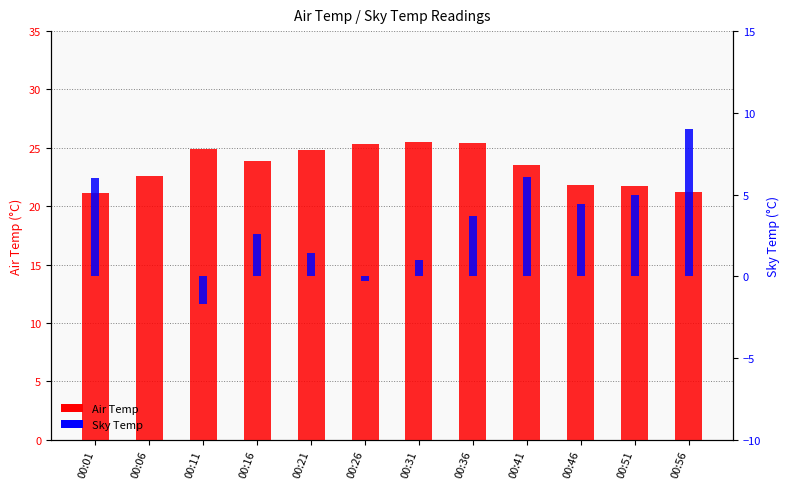

What are all the series names shown in the legend?

Air Temp, Sky Temp